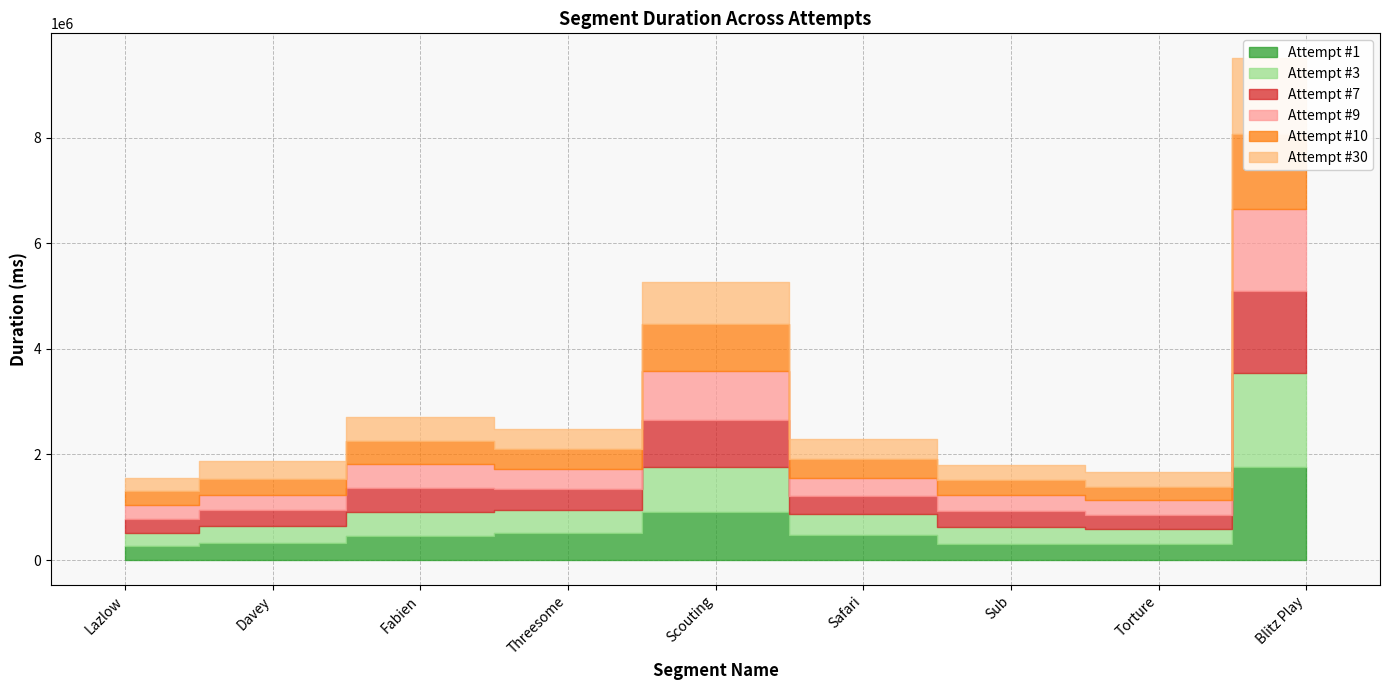

What is the approximate value of Attempt #9 at Scouting, to the nearest 10?

914680